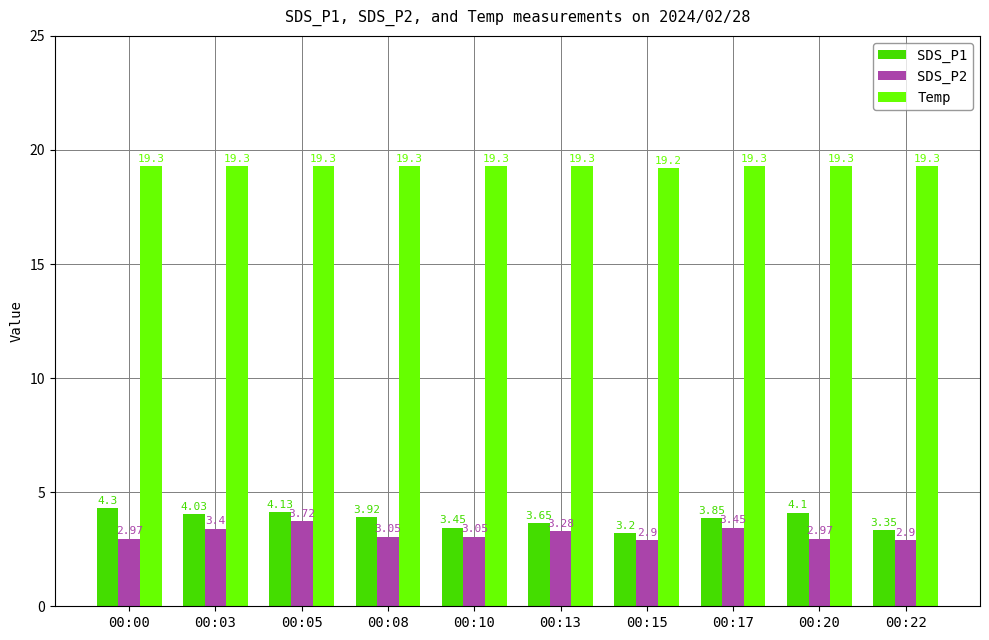

What is the difference between the second highest and minimum values in the SDS_P1 series?

0.9